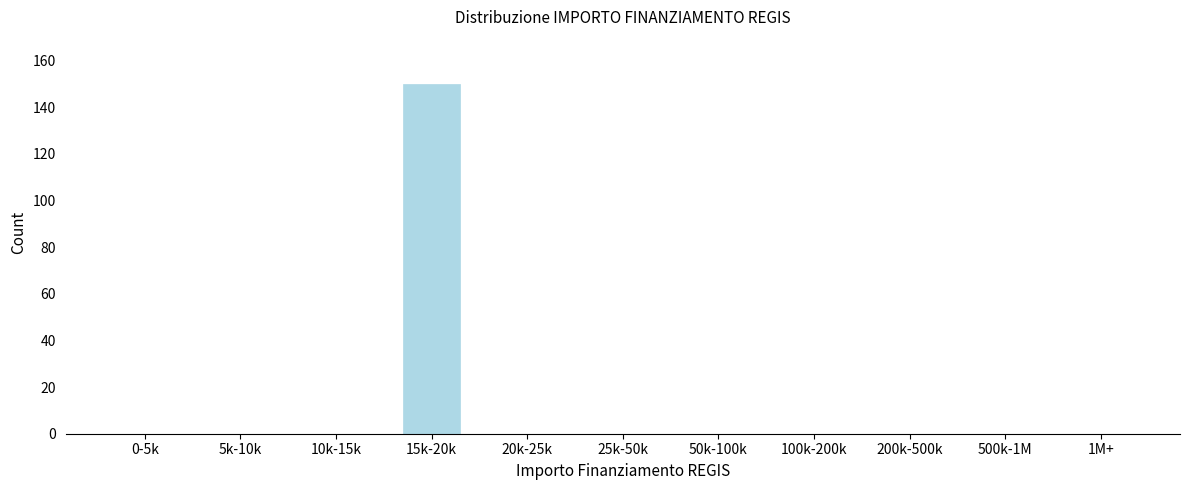

Reading left to right, extract all data points from this chart.

0-5k=0	5k-10k=0	10k-15k=0	15k-20k=150	20k-25k=0	25k-50k=0	50k-100k=0	100k-200k=0	200k-500k=0	500k-1M=0	1M+=0